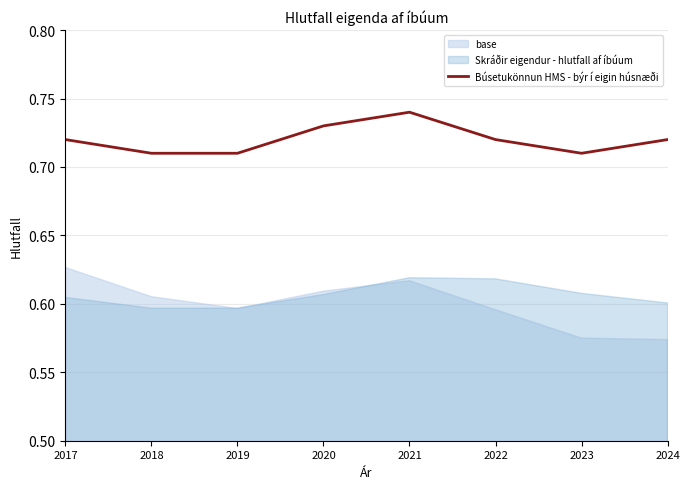

What is the greatest value displayed?

0.7